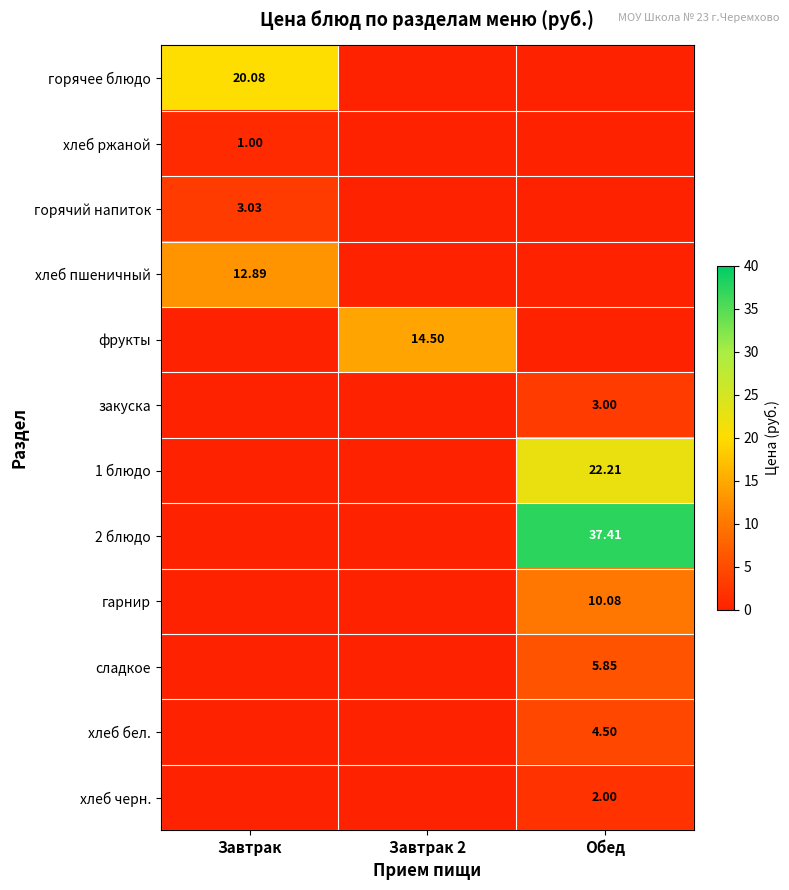

Is it true that хлеб черн. equals 1.4 at Обед?

False